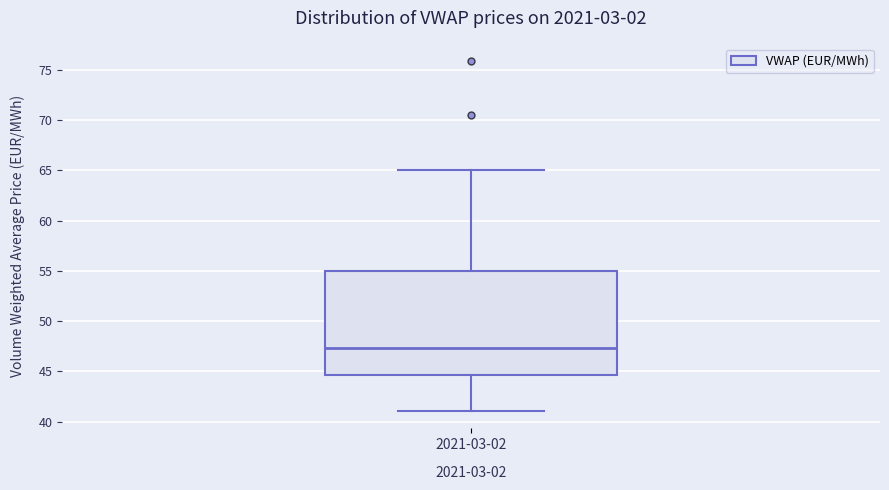

Read this box plot against the y-axis: the position of the median line, the range covered by the box, and the ends of both whiskers. The values are not printed on the chart, so give them approximately, as read against the axis.

median 47.5, box 44.5 to 55.0, whiskers 41.0 to 65.0